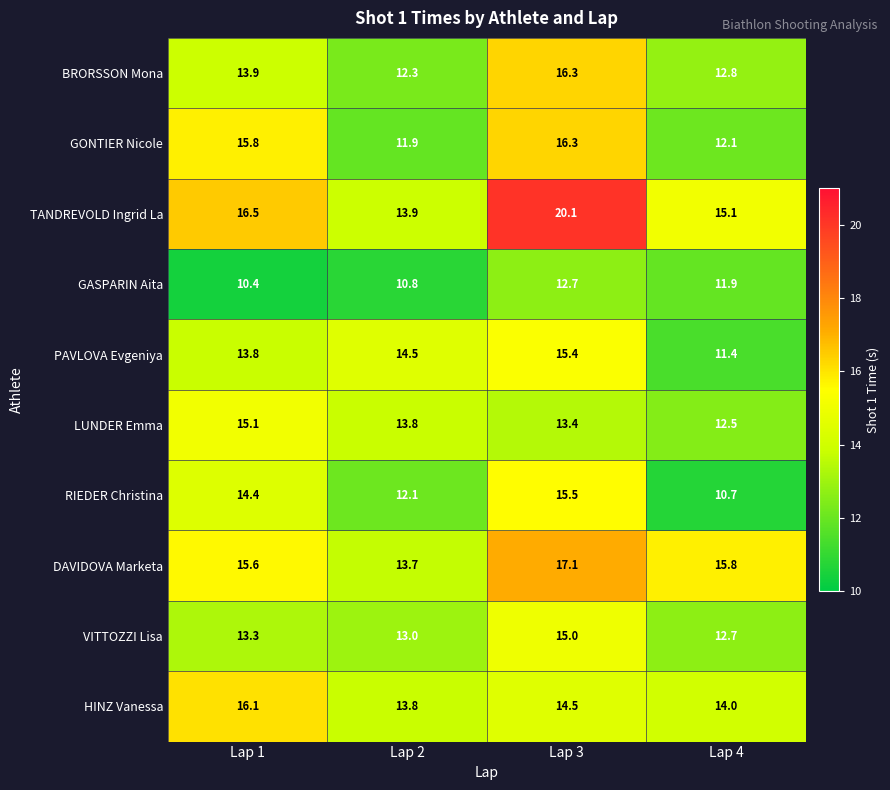

What is the total value across all series at Lap 4?

129.0